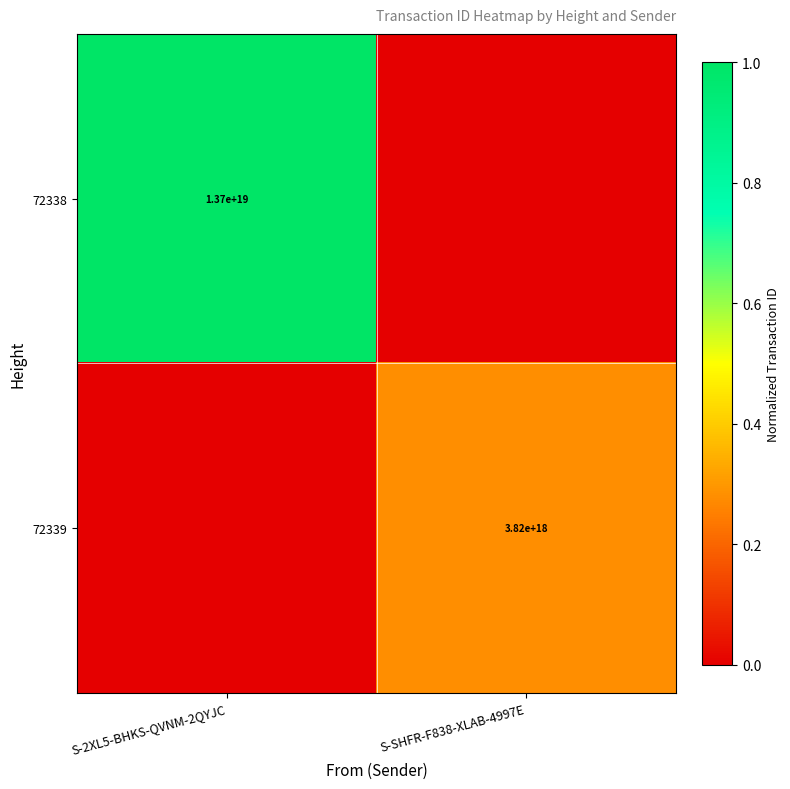

Is the value of 72339 at S-SHFR-F838-XLAB-4997E greater than the value of 72338 at S-2XL5-BHKS-QVNM-2QYJC?

No